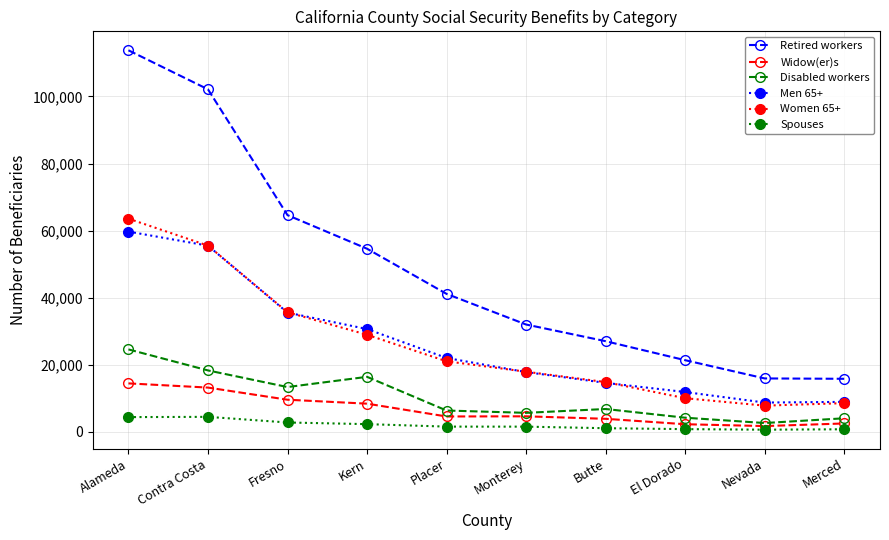

What is the lowest value of the Spouses series?

658